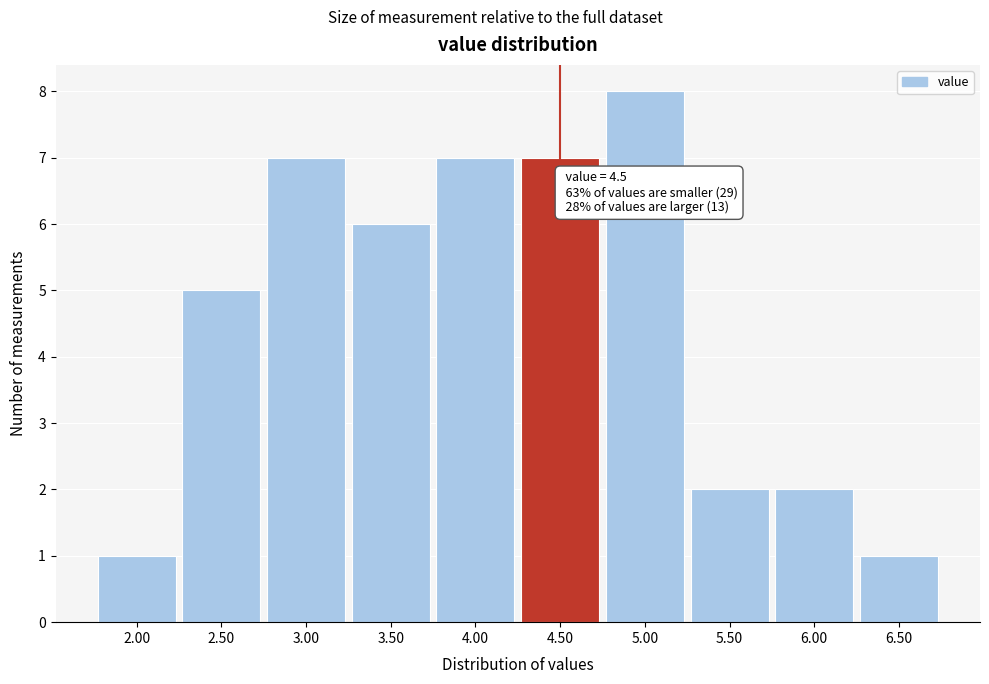

Over which range of the x-axis is the bar tallest?

4.75 to 5.25